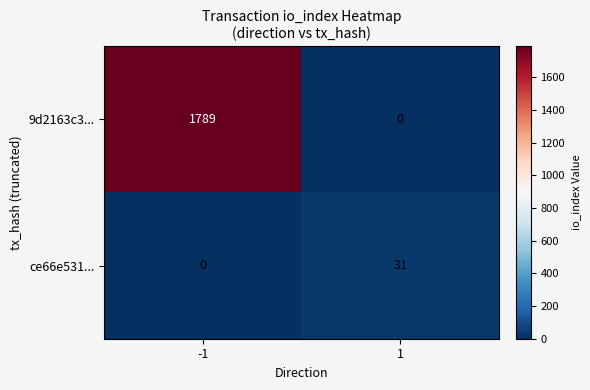

Between -1 and 1, which series saw the biggest shift?

9d2163c3...